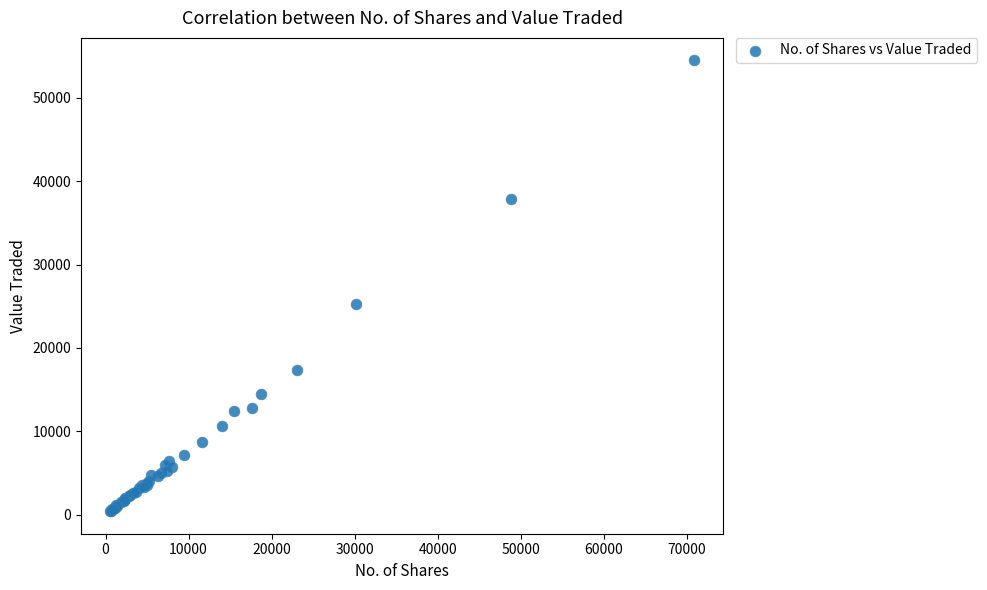

What Y value in the scatter plot is closest to 27450?

25323